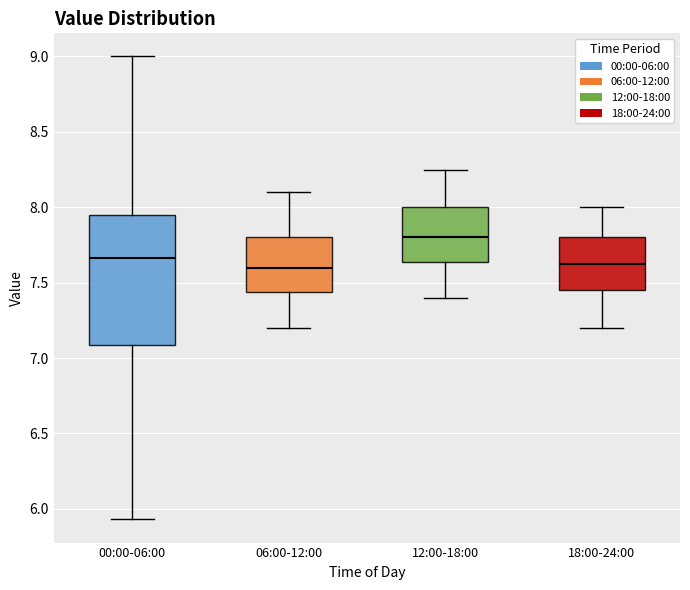

Reading left to right, read every box against the y-axis: the position of its median line, the range the box covers, and the ends of its whiskers. The values are not printed on the chart, so give them approximately, as read against the axis.

00:00-06:00: median 7.65, box 7.10 to 7.95, whiskers 5.95 to 9.00
06:00-12:00: median 7.60, box 7.45 to 7.80, whiskers 7.20 to 8.10
12:00-18:00: median 7.80, box 7.65 to 8.00, whiskers 7.40 to 8.25
18:00-24:00: median 7.65, box 7.45 to 7.80, whiskers 7.20 to 8.00